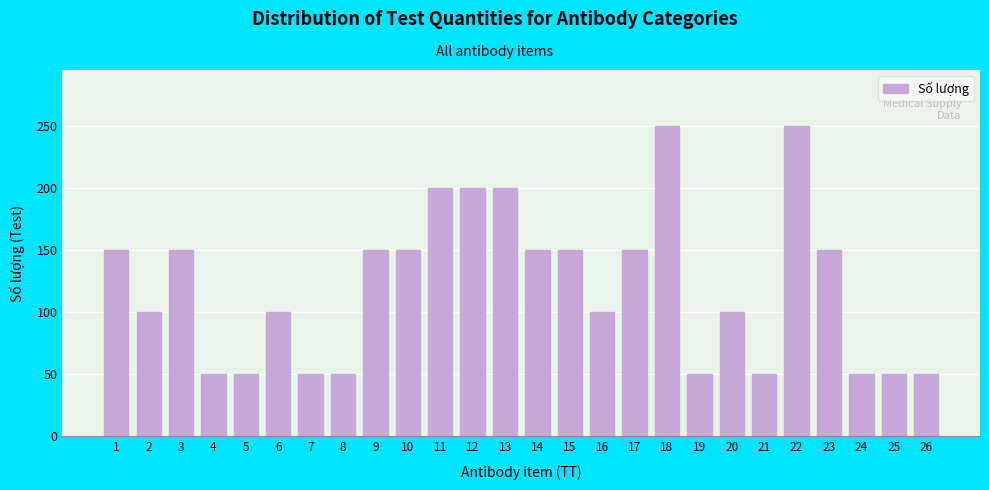

Reading right to left, extract all data points from this chart.

50	50	50	150	250	50	100	50	250	150	100	150	150	200	200	200	150	150	50	50	100	50	50	150	100	150